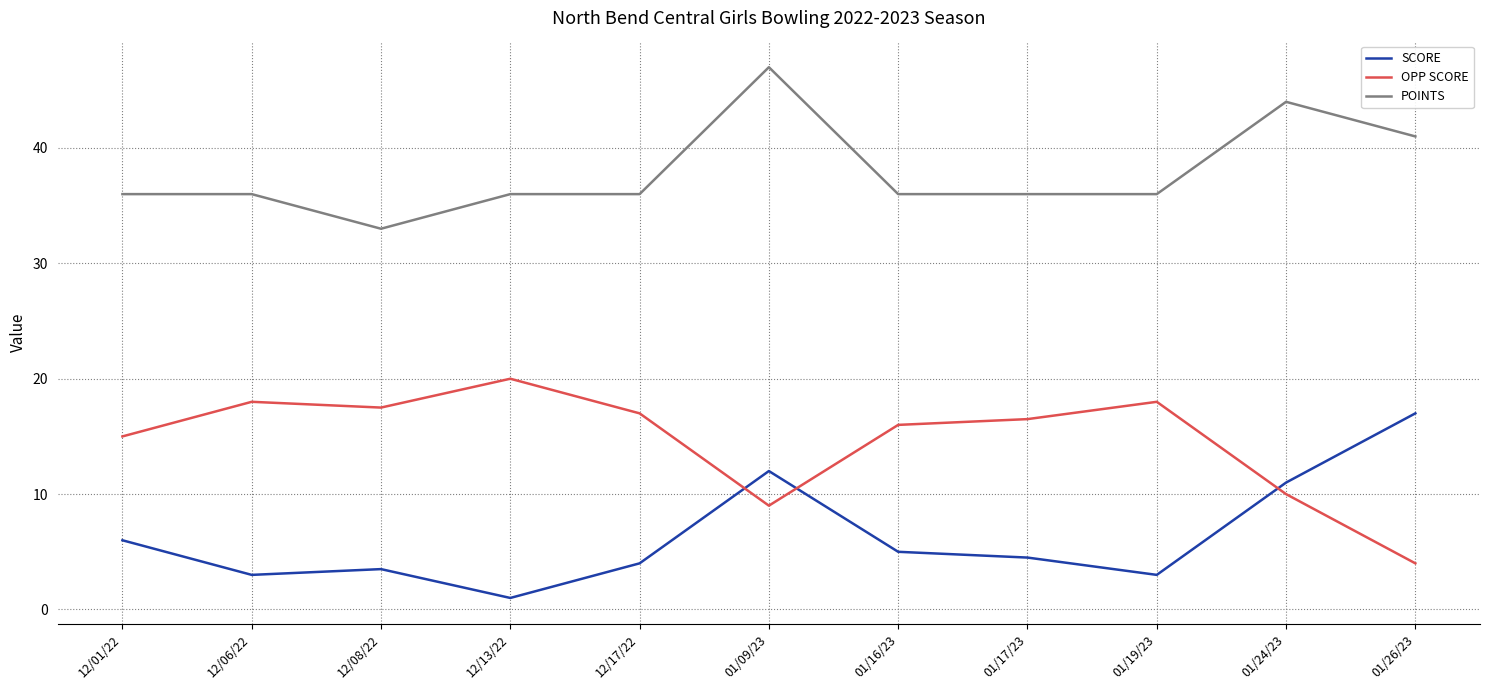

What are all the series names shown in the legend?

SCORE, OPP SCORE, POINTS